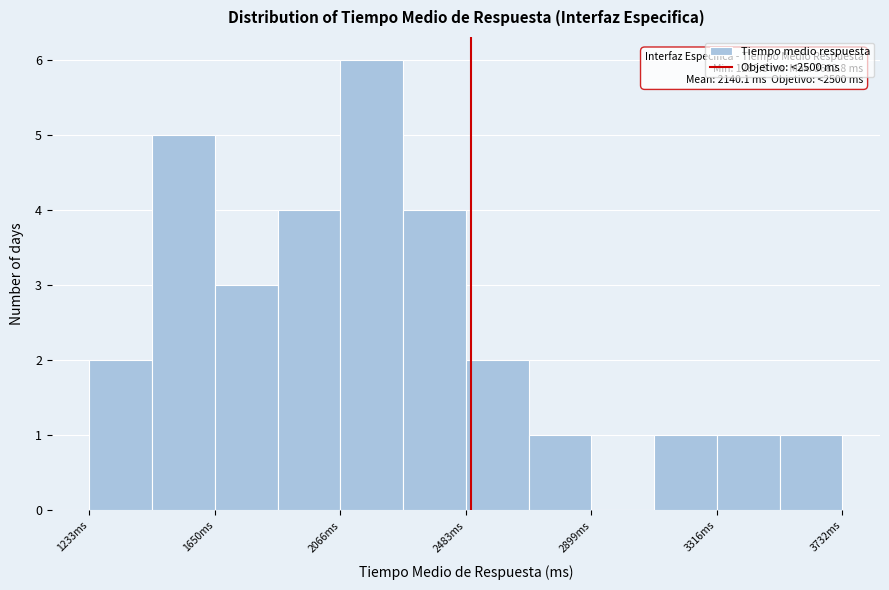

Which range on the x-axis has the tallest bar?

2050 to 2300